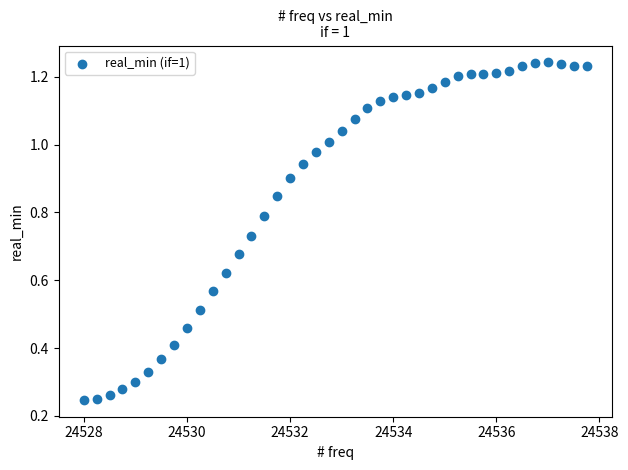

What is the range of X values (max minus min)?

9.8